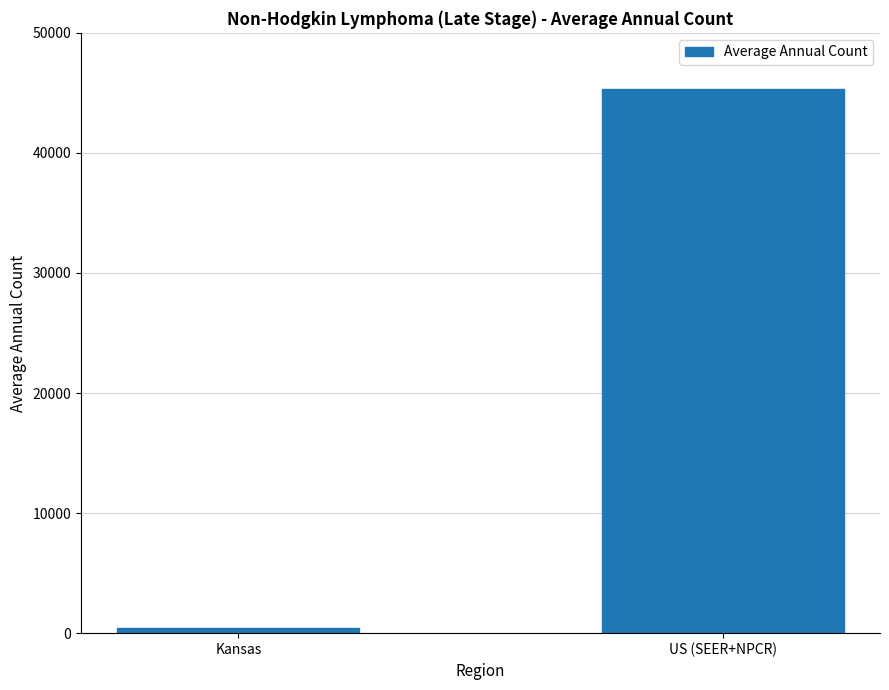

What is the change in value from Kansas to US (SEER+NPCR)?

+44884